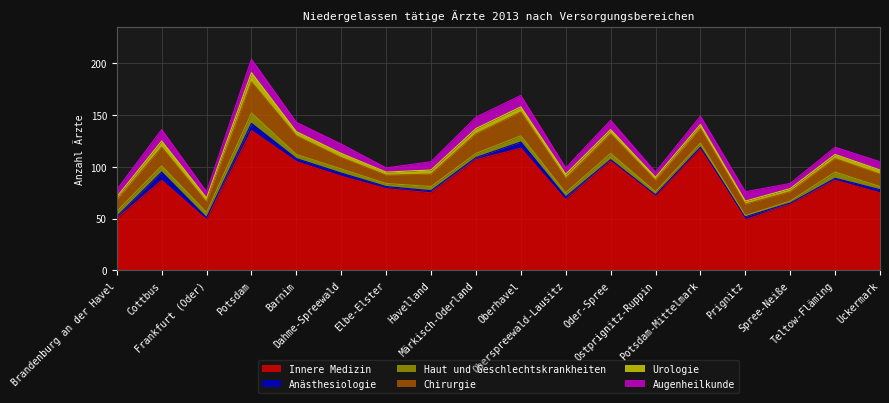

What is the label of the 14th point from the right?

Barnim